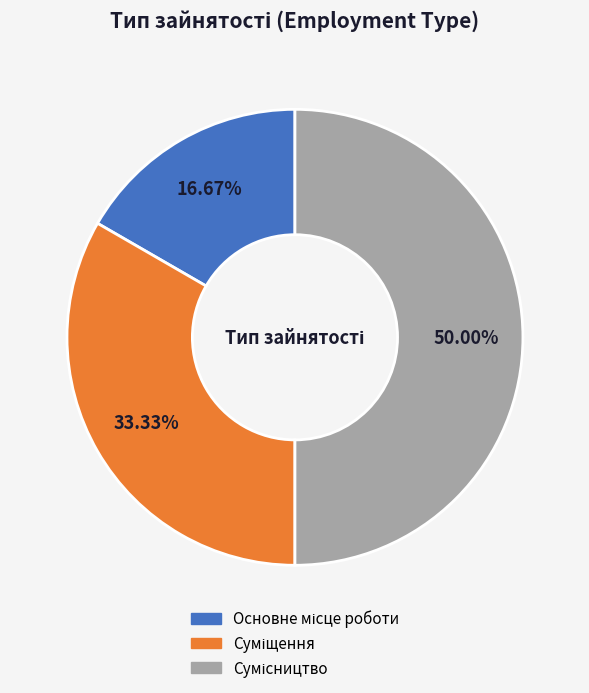

Is there a majority slice in this chart?

No